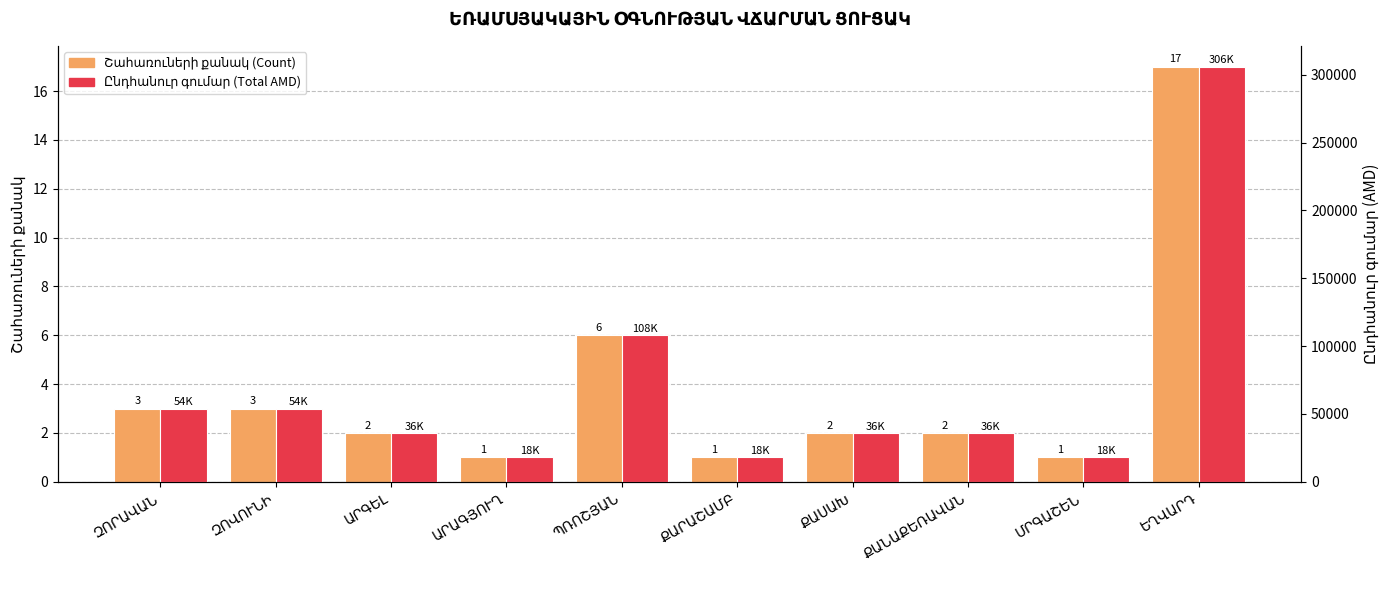

Reading left to right, transcribe all the data shown in this chart.

Շահառուների քանակ (Count): 3	3	2	1	6	1	2	2	1	17
Ընդհանուր գումար (Total AMD): 54000	54000	36000	18000	108000	18000	36000	36000	18000	306000